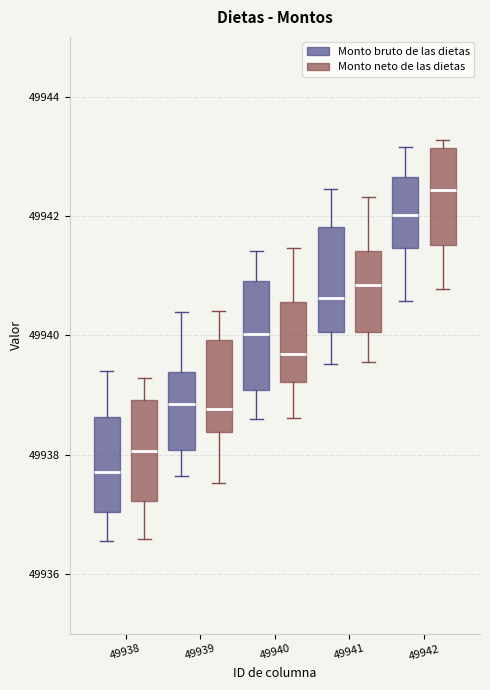

Reading left to right, read every box against the y-axis: the position of its median line, the range the box covers, and the ends of its whiskers. The values are not printed on the chart, so give them approximately, as read against the axis.

49938 (Monto bruto de las dietas): median 49937.8, box 49937.0 to 49938.6, whiskers 49936.6 to 49939.4
49938 (Monto neto de las dietas): median 49938.0, box 49937.2 to 49939.0, whiskers 49936.6 to 49939.2
49939 (Monto bruto de las dietas): median 49938.8, box 49938.0 to 49939.4, whiskers 49937.6 to 49940.4
49939 (Monto neto de las dietas): median 49938.8, box 49938.4 to 49940.0, whiskers 49937.6 to 49940.4
49940 (Monto bruto de las dietas): median 49940.0, box 49939.0 to 49941.0, whiskers 49938.6 to 49941.4
49940 (Monto neto de las dietas): median 49939.6, box 49939.2 to 49940.6, whiskers 49938.6 to 49941.4
49941 (Monto bruto de las dietas): median 49940.6, box 49940.0 to 49941.8, whiskers 49939.6 to 49942.4
49941 (Monto neto de las dietas): median 49940.8, box 49940.0 to 49941.4, whiskers 49939.6 to 49942.4
49942 (Monto bruto de las dietas): median 49942.0, box 49941.4 to 49942.6, whiskers 49940.6 to 49943.2
49942 (Monto neto de las dietas): median 49942.4, box 49941.6 to 49943.2, whiskers 49940.8 to 49943.2 (just above the box's upper edge)